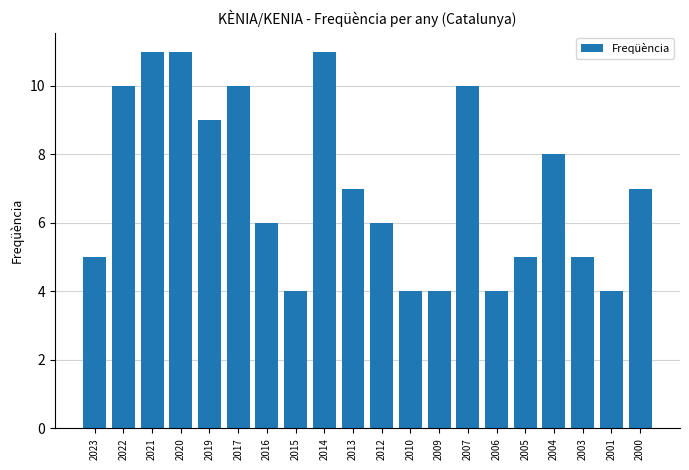

How many values are between 5 and 10?

12